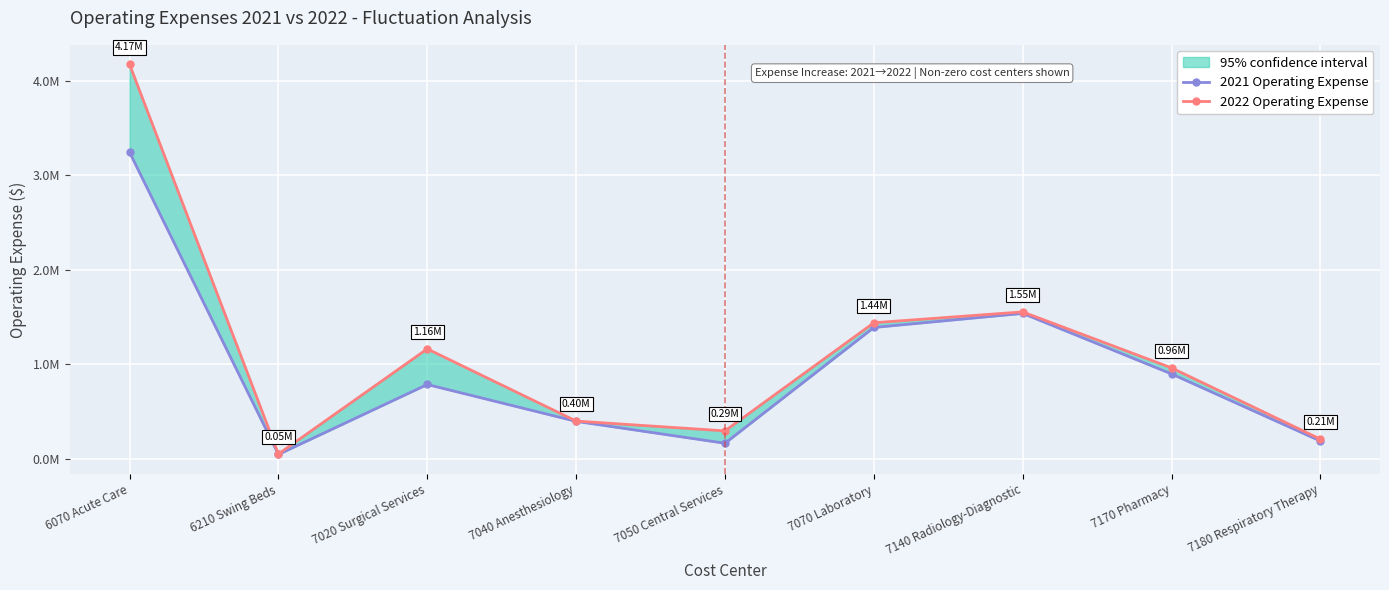

Which series has the widest spread of values?

2022 Operating Expense